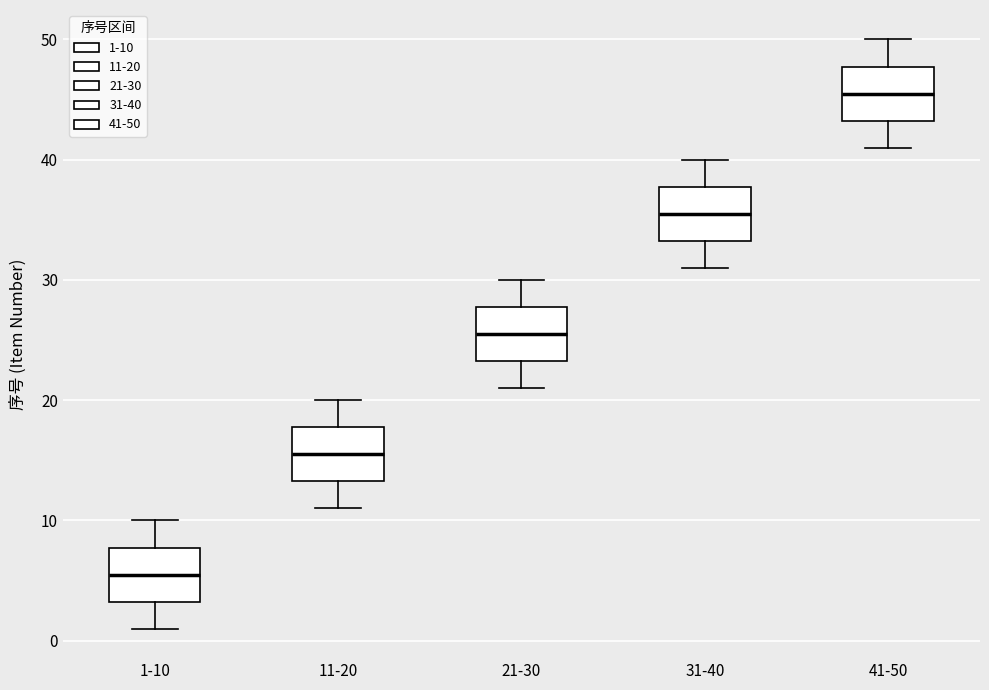

Which box's median line is the lowest?

1-10